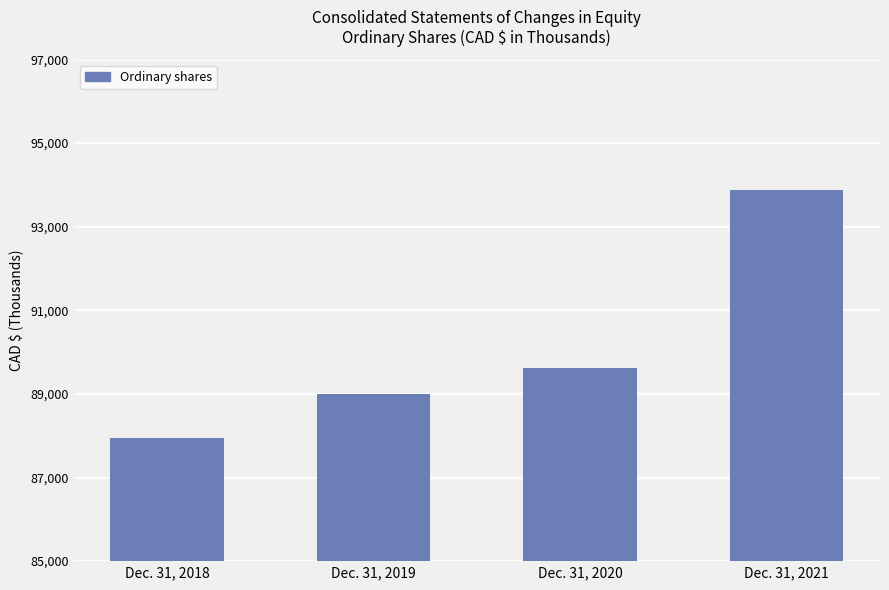

How many series are shown in this chart?

1